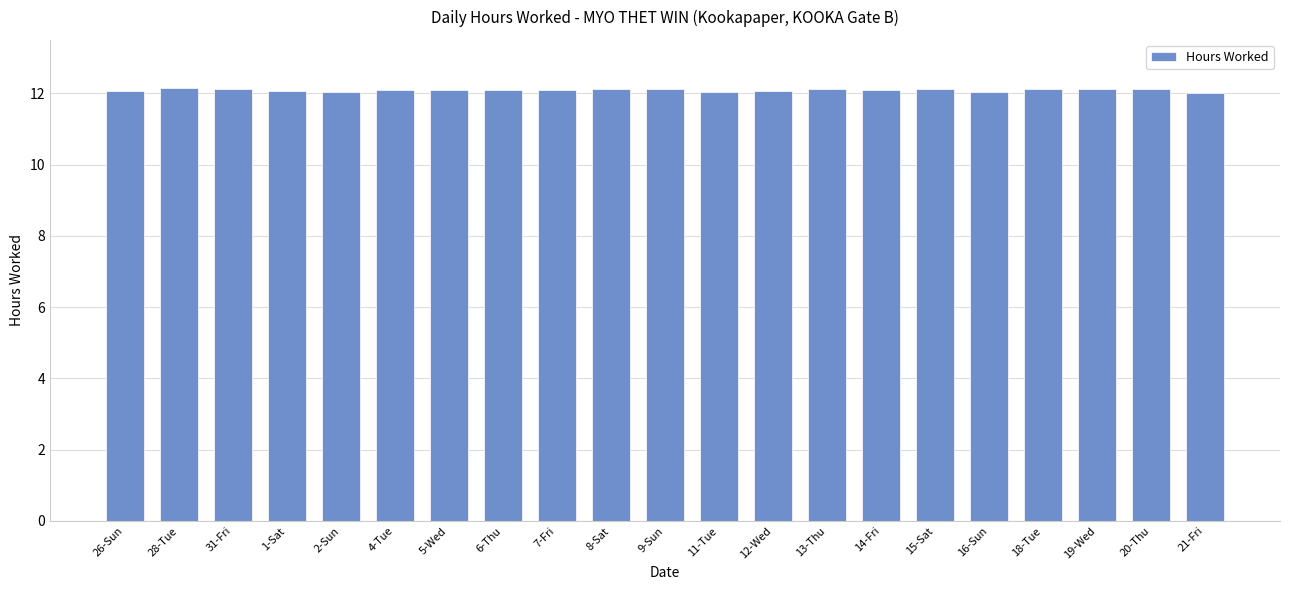

The chart shows a value of 12.1 at 12-Wed. True or false?

True